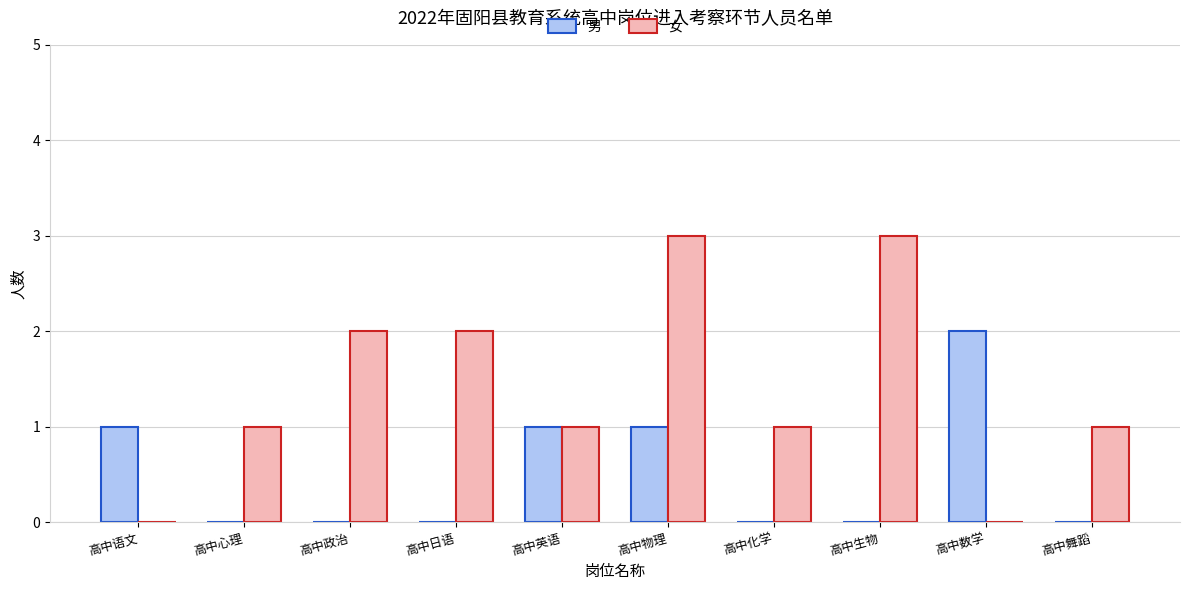

The value of 男 at 高中生物 is 1. True or false?

False